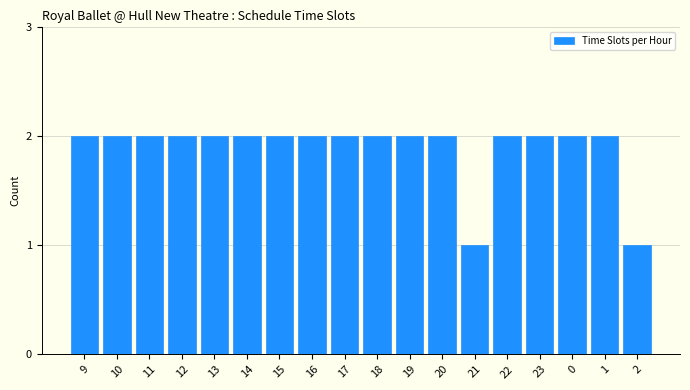

Reading left to right, list all the values displayed in this chart.

9=2	10=2	11=2	12=2	13=2	14=2	15=2	16=2	17=2	18=2	19=2	20=2	21=1	22=2	23=2	0=2	1=2	2=1